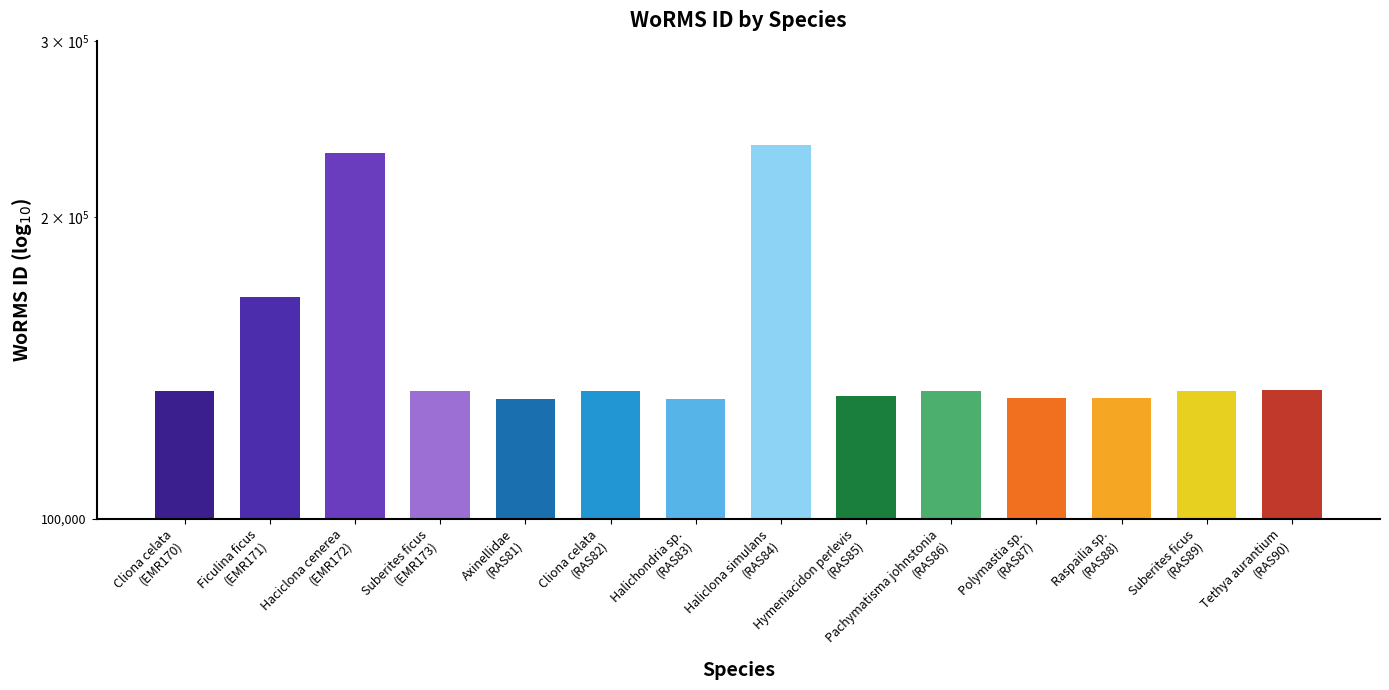

What is the sum of all values?

2099856